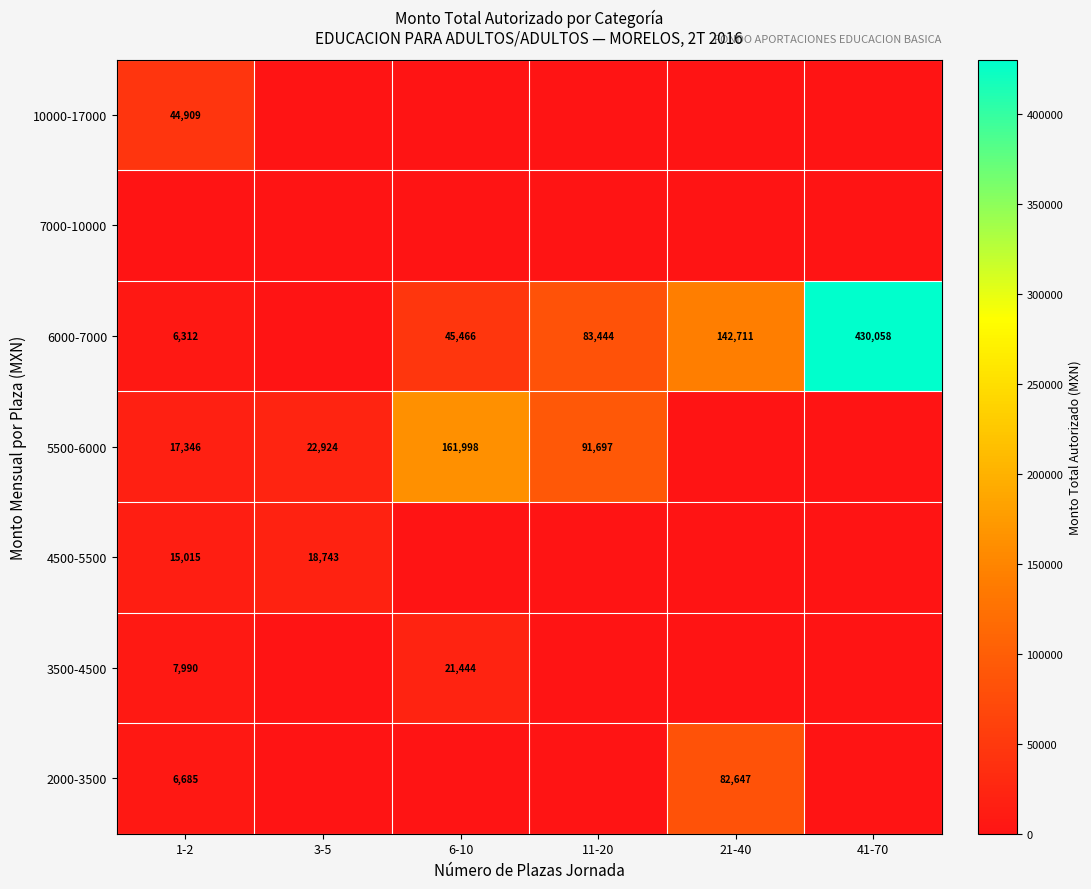

The 4500-5500 series shows 15015 at 1-2. True or false?

True